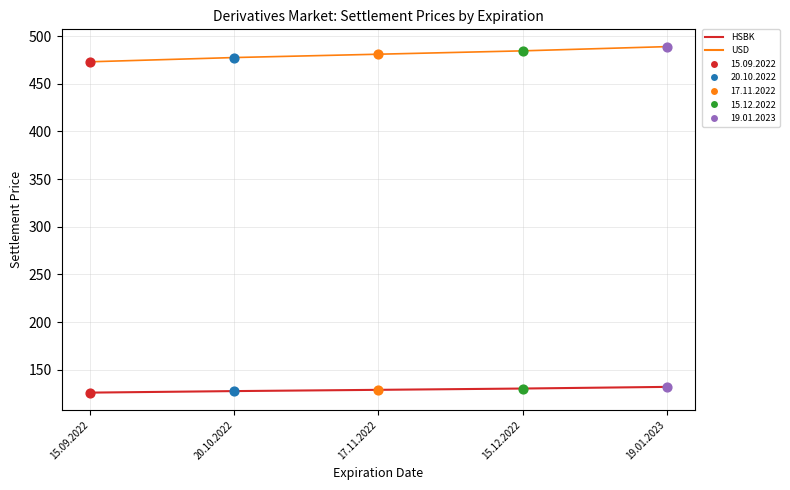

At how many categories does at least one series exceed 329?

5